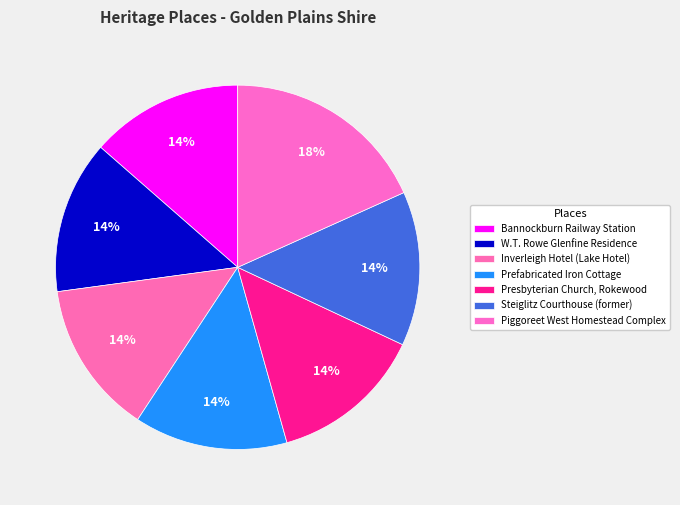

Which category has the smallest portion of the pie?

Bannockburn Railway Station